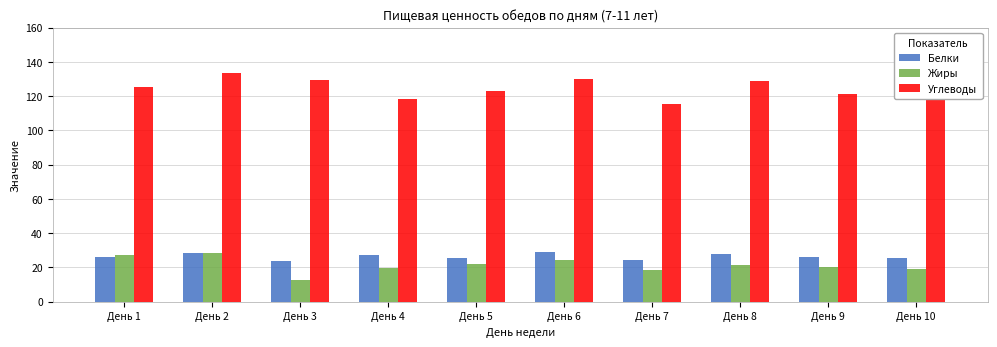

The Жиры series shows 19.2 at День 10. True or false?

True